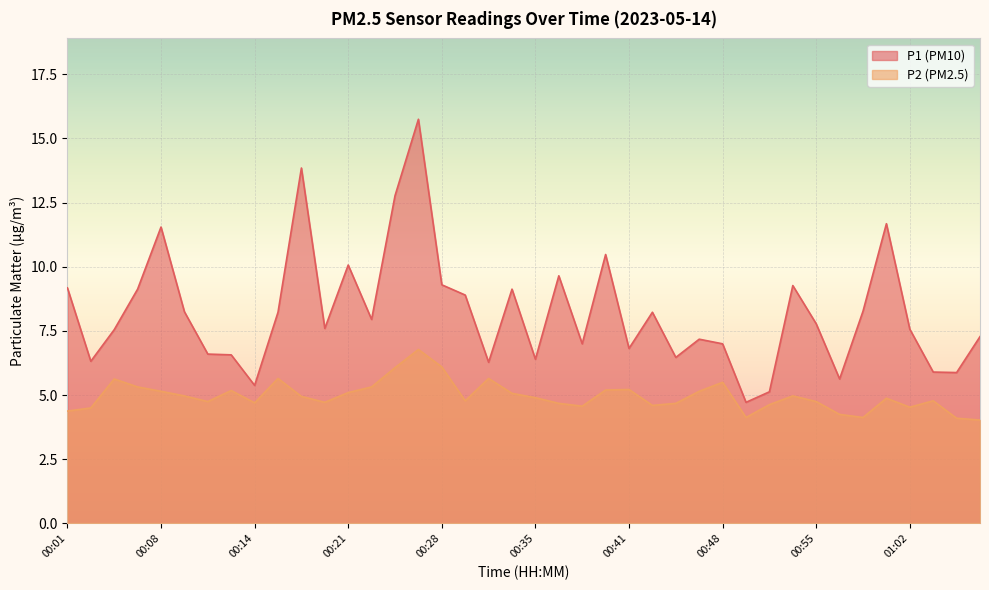

How many categories are shown in the chart?

40